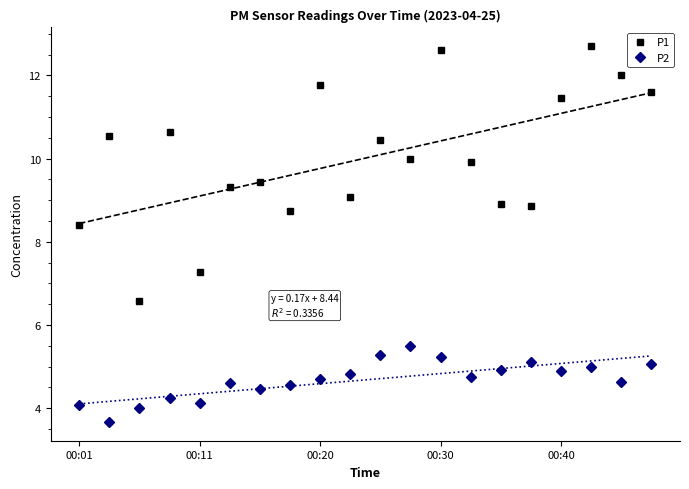

Is it true that P1 equals 2.5 at 00:20?

False